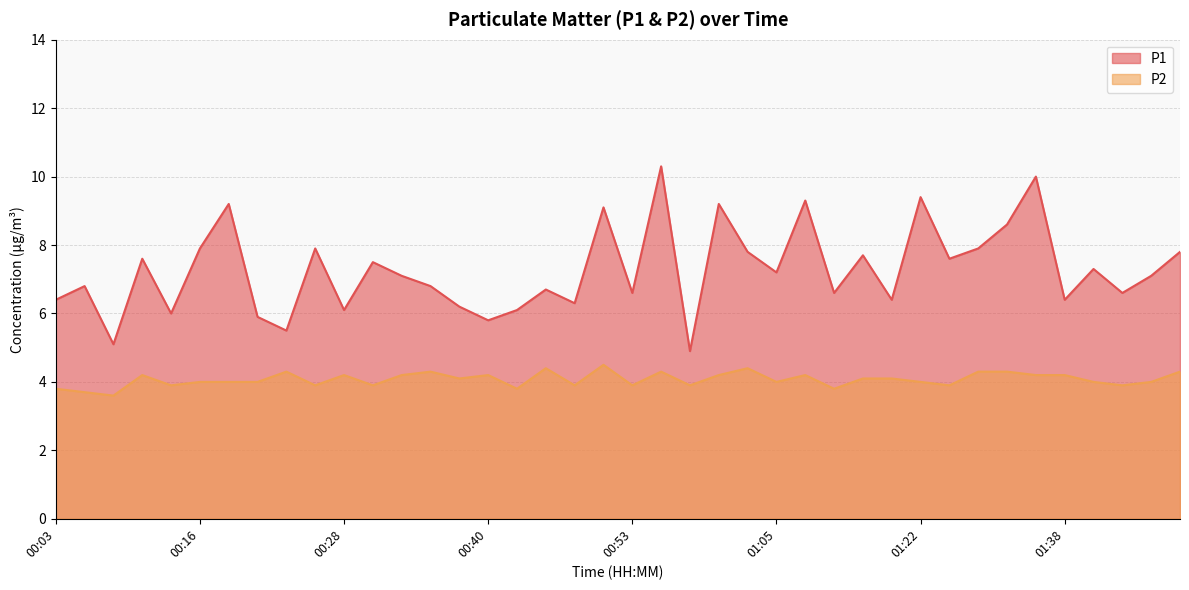

True or false: P1 has more than 0 interior local peaks.

True